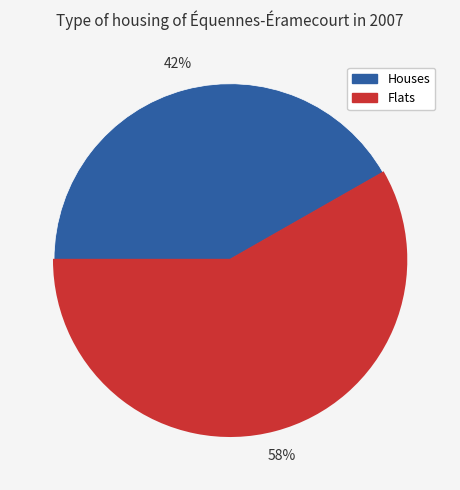

Combined, do Houses and Flats account for over 50%?

Yes